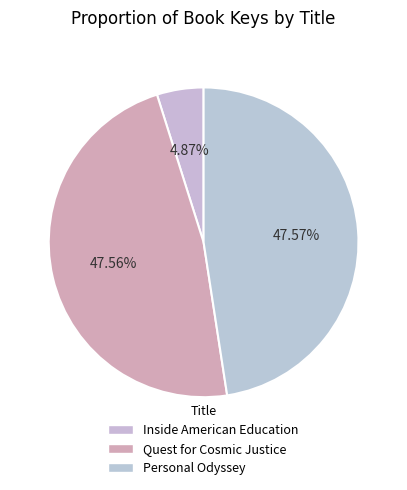

How many slices are in this pie chart?

3